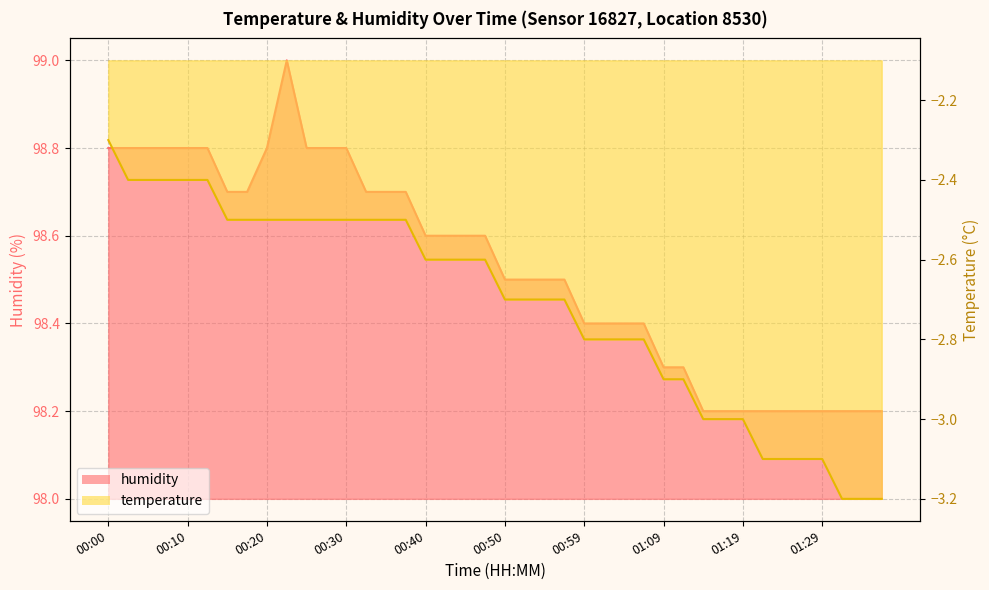

What is the approximate value at 00:42?

98.6